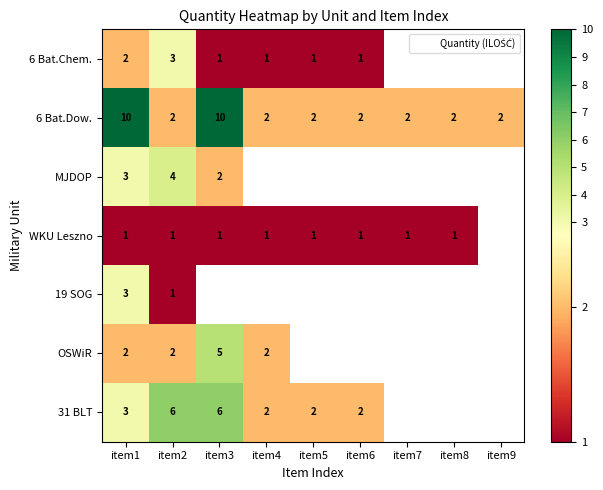

What is the sum of all 6 Bat.Dow. values?

34.0